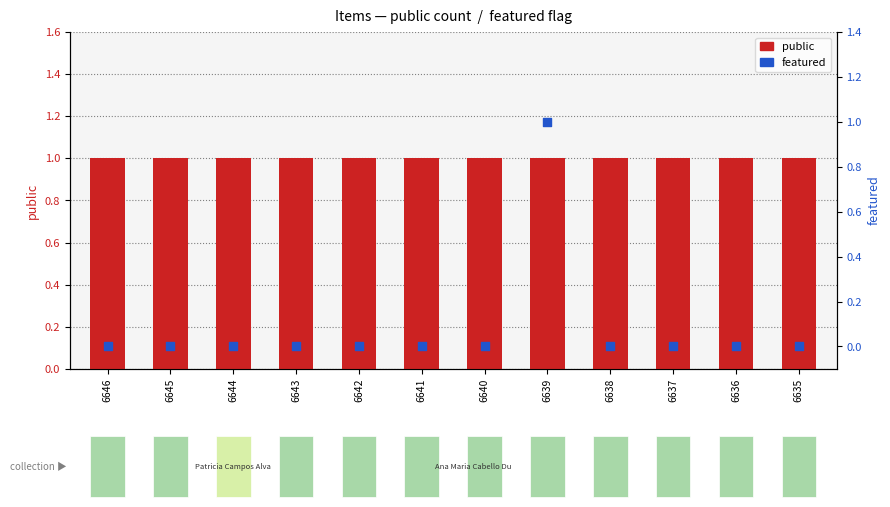

Which series reaches the maximum Y coordinate?

public